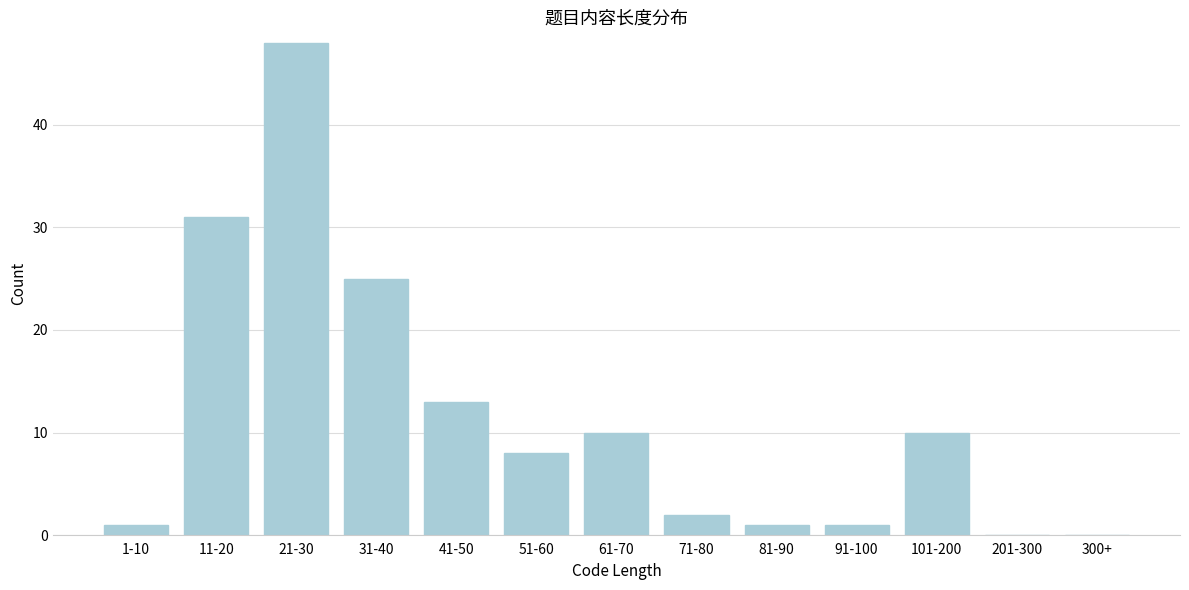

Reading left to right, what are all the values shown in this chart?

1-10=1	11-20=31	21-30=48	31-40=25	41-50=13	51-60=8	61-70=10	71-80=2	81-90=1	91-100=1	101-200=10	201-300=0	300+=0